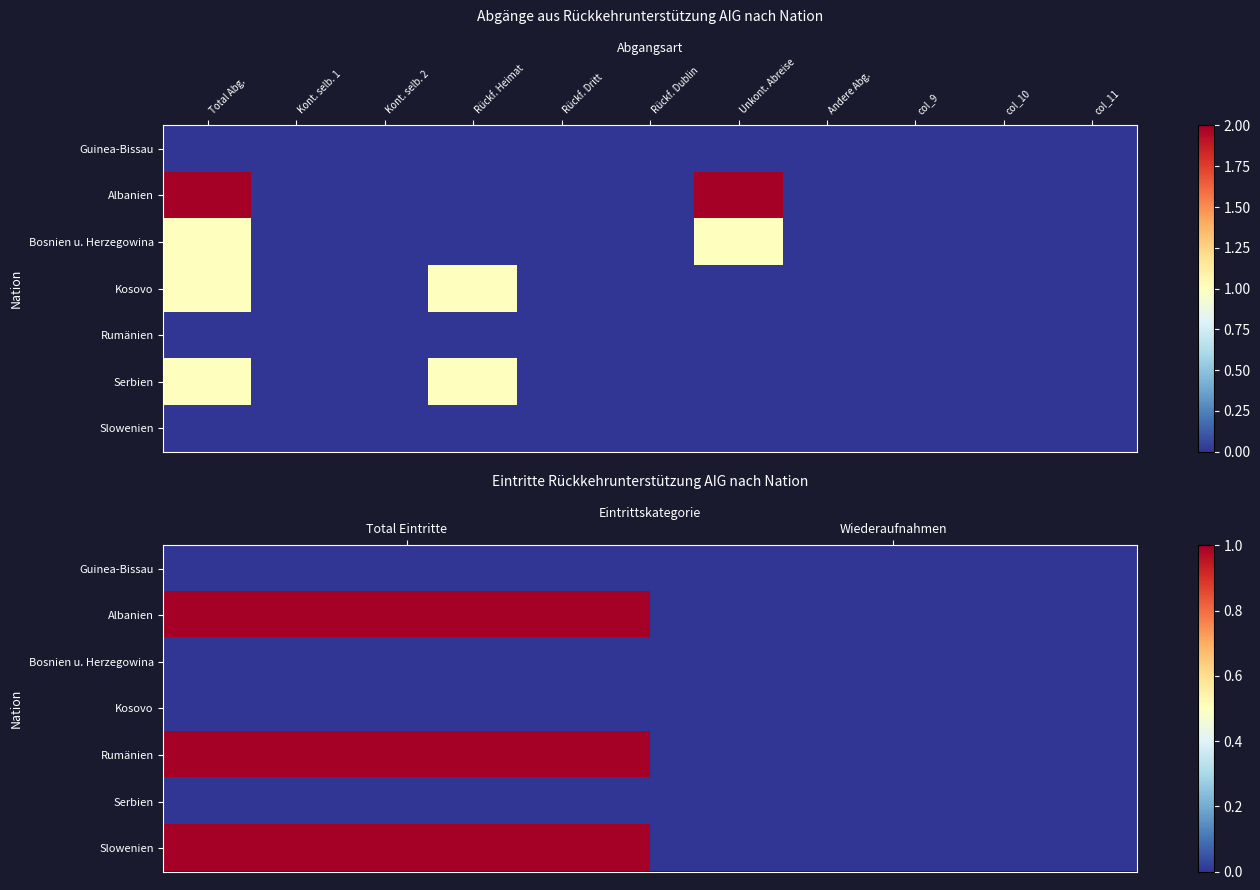

Which series has the largest total across all categories?

Albanien